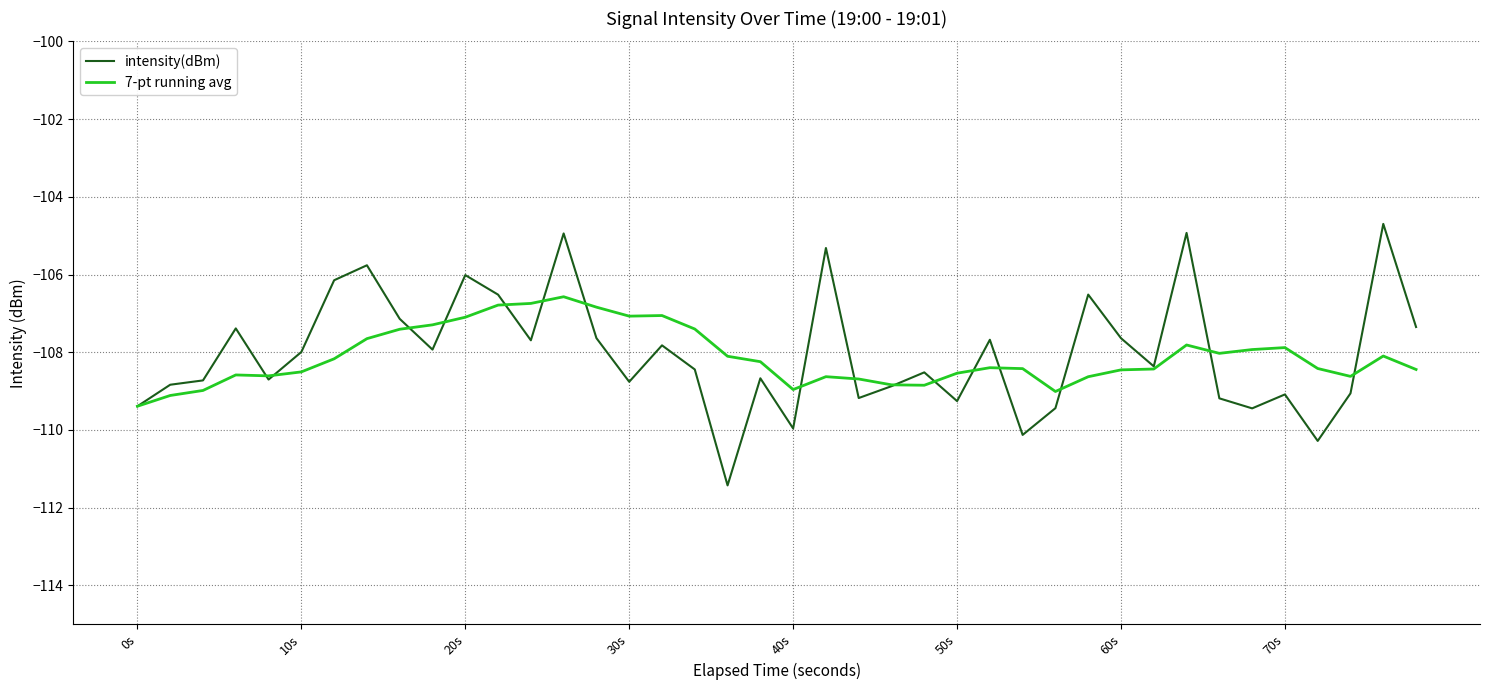

Does the chart have visible grid lines?

Yes